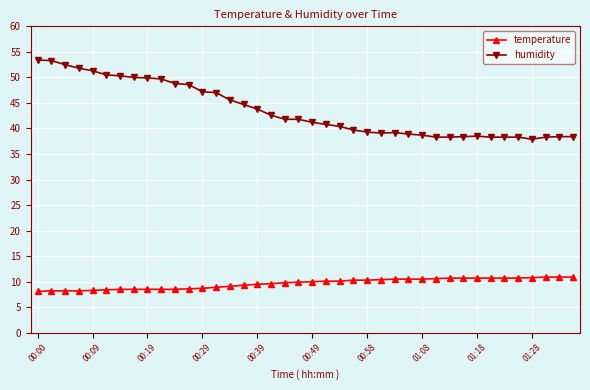

What is the sum of all humidity values?

1743.3